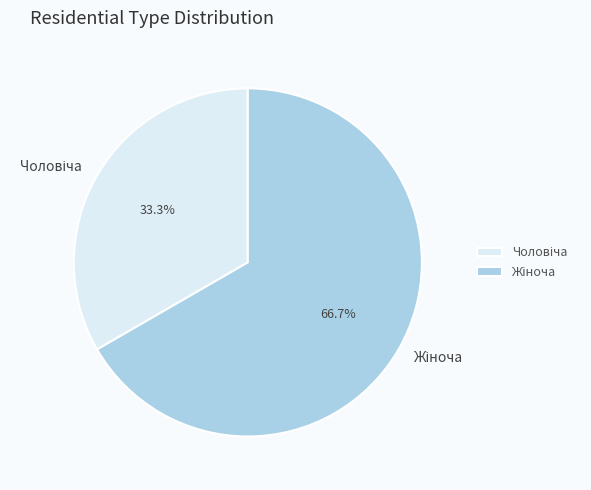

Is there a majority slice in this chart?

Yes